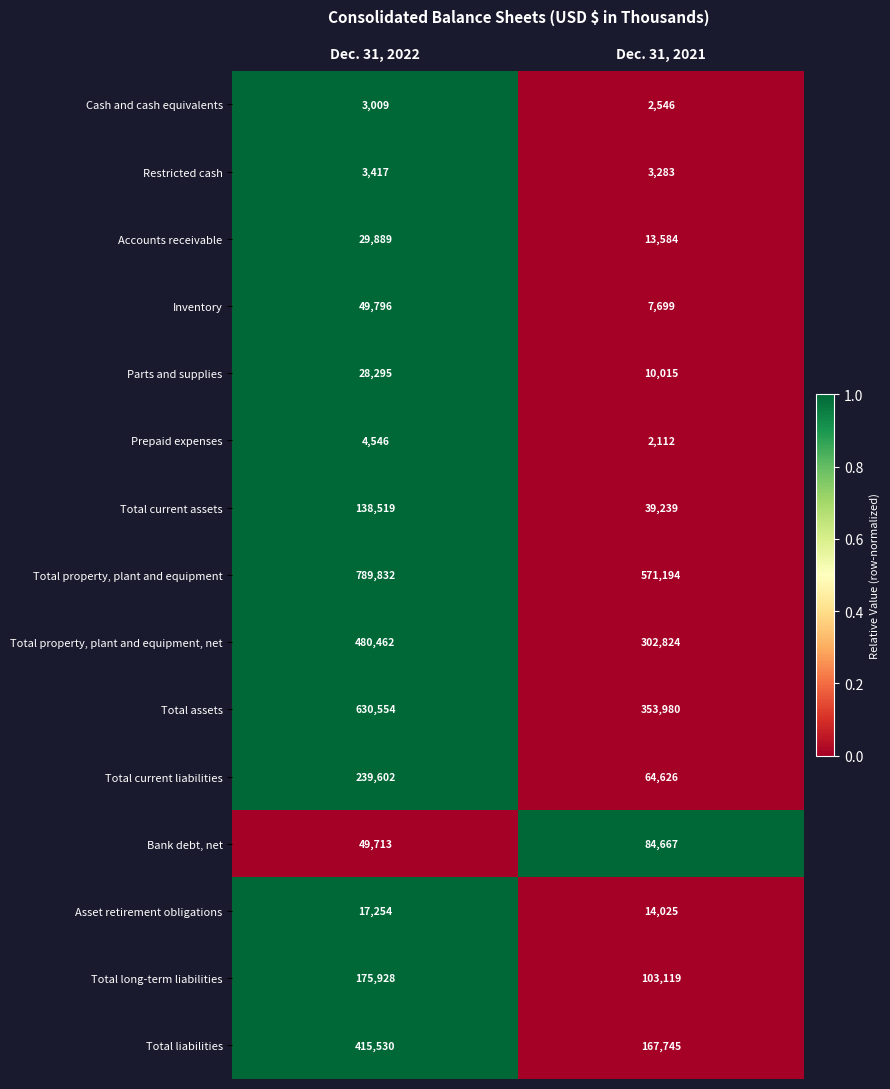

At which label does Total current assets reach its peak?

Dec. 31, 2022